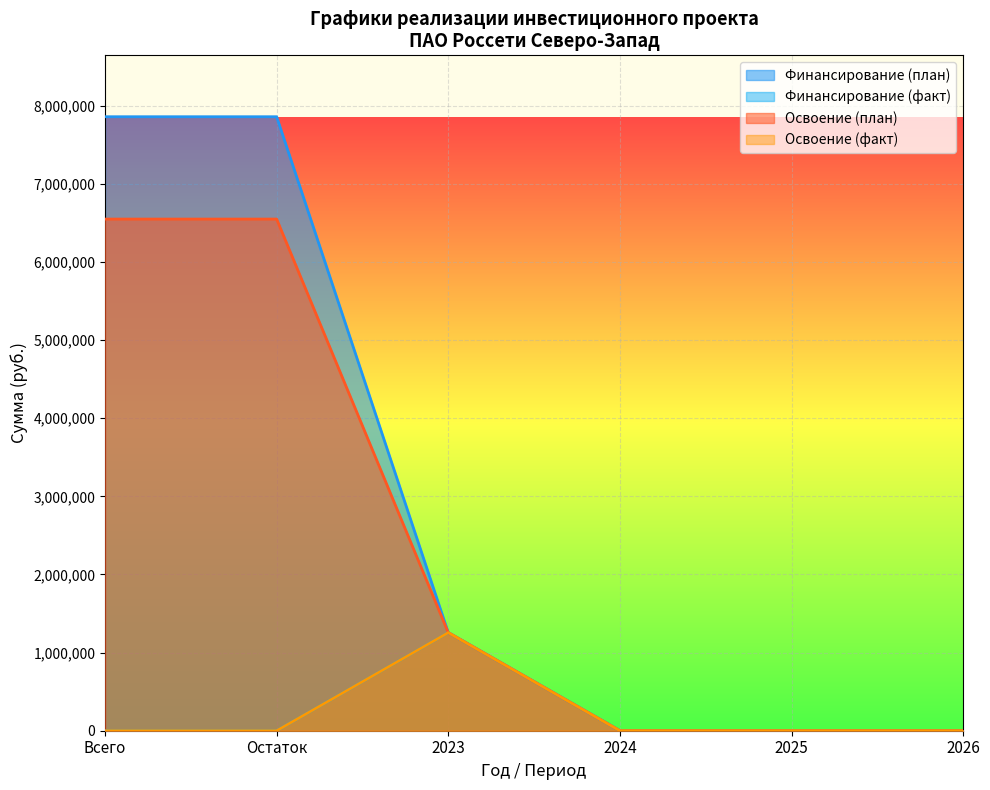

How many data points in Освоение (план) are less than 1255852?

3